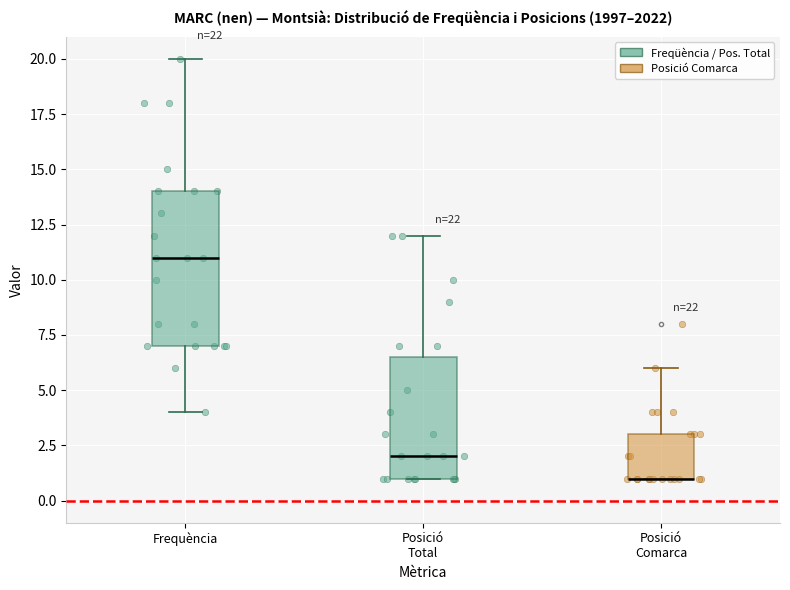

Where does the lower whisker of the box for Frequència end on the y-axis? The values are not printed on the chart, so give them approximately, as read against the axis.

4.0